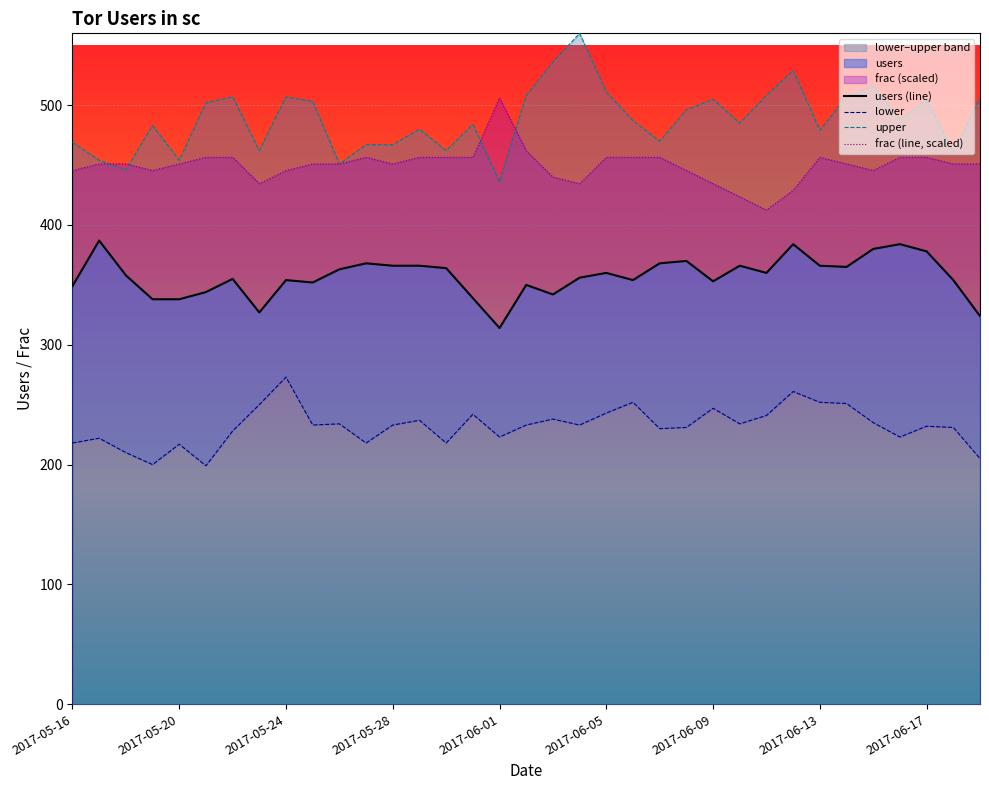

The value of users (line) at 2017-06-09 is 195.8. True or false?

False